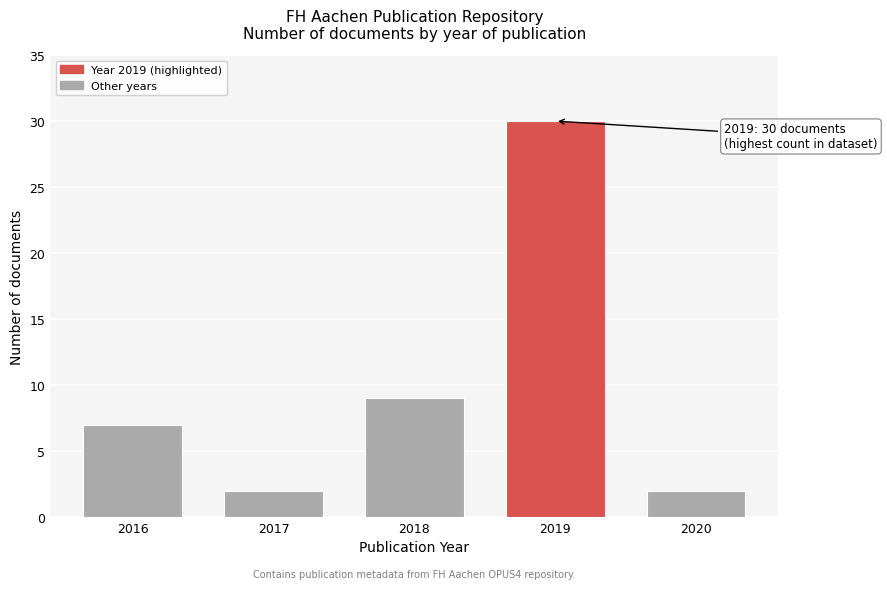

Reading left to right, extract all data points from this chart.

7	2	9	30	2